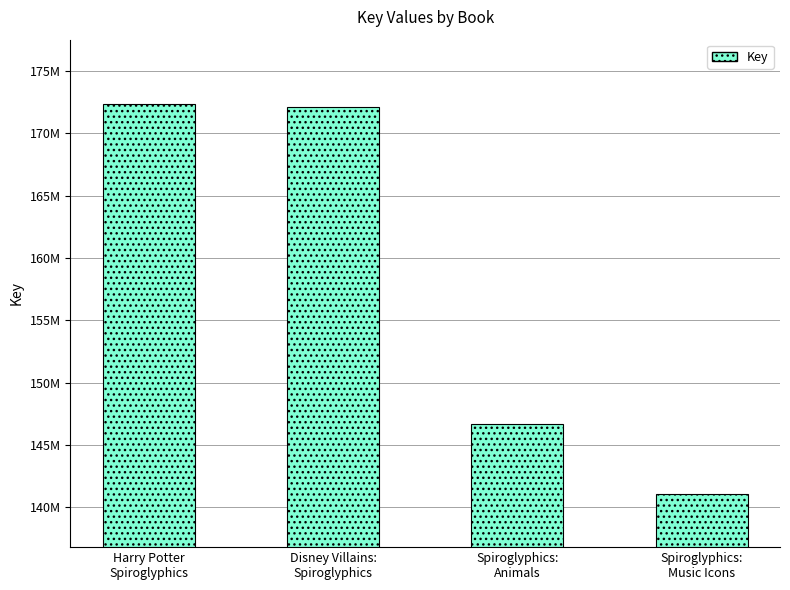

Reading right to left, transcribe all the data shown in this chart.

Spiroglyphics:
Music Icons=141027385	Spiroglyphics:
Animals=146662786	Disney Villains:
Spiroglyphics=172102356	Harry Potter
Spiroglyphics=172333396